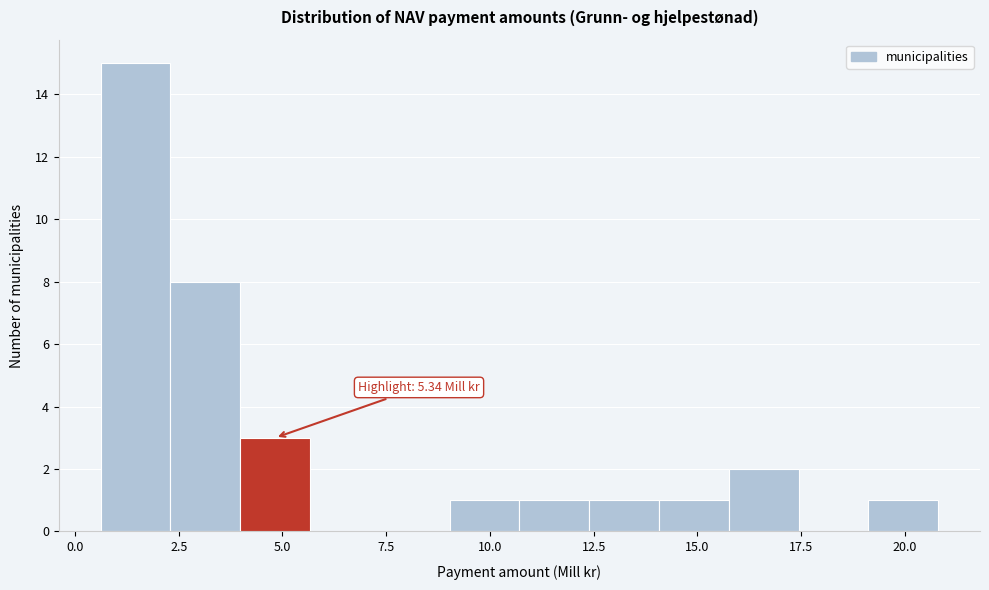

Read against the x-axis, roughly where is the centre of the tallest bar?

1.5